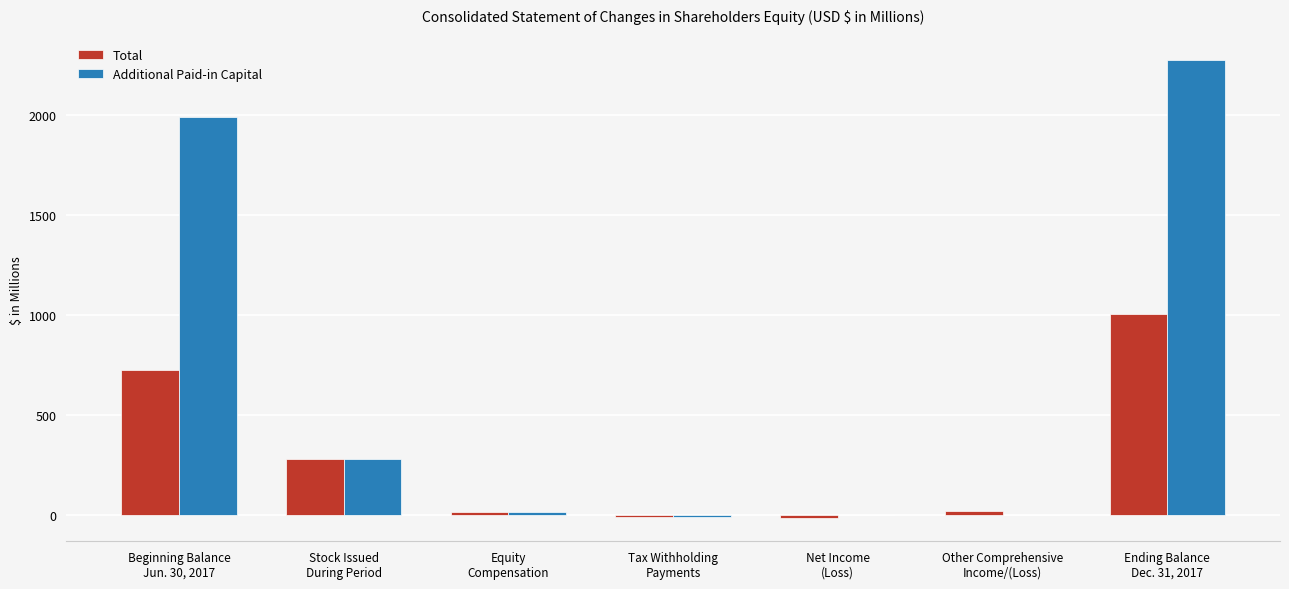

What is the sum of all Additional Paid-in Capital values?

4545.8